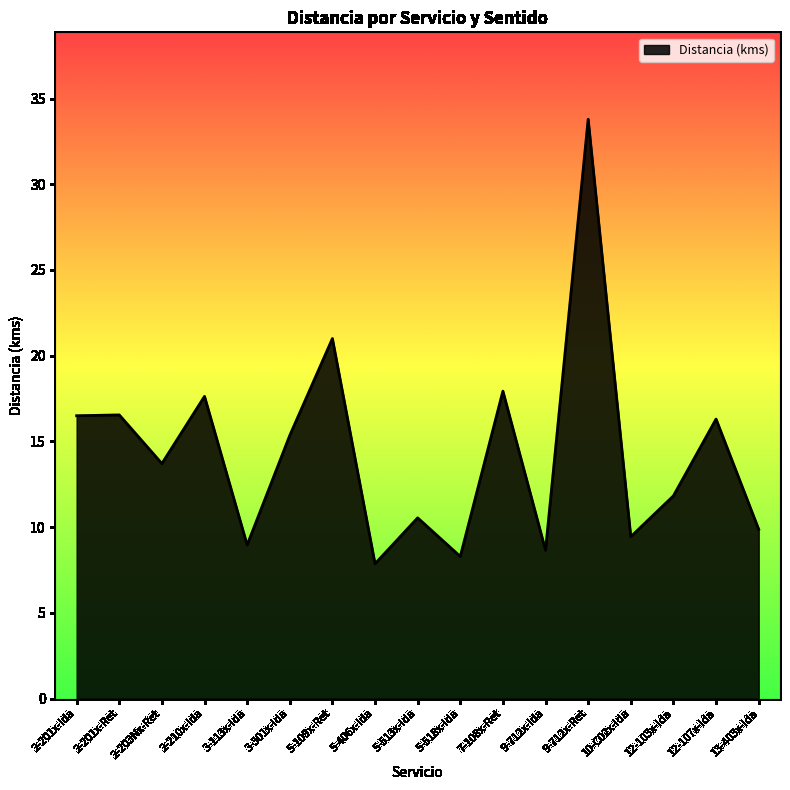

At which label is the value closest to 20?

5-109x-Ret